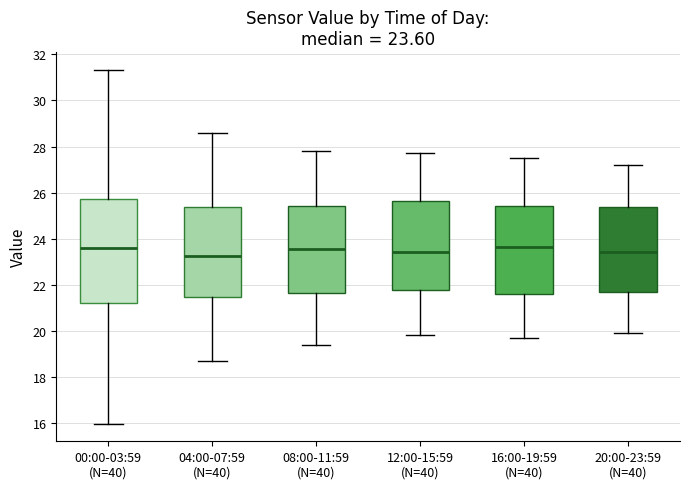

Comparing the boxes themselves (not the whiskers), which one is the tallest?

00:00-03:59 (N=40)